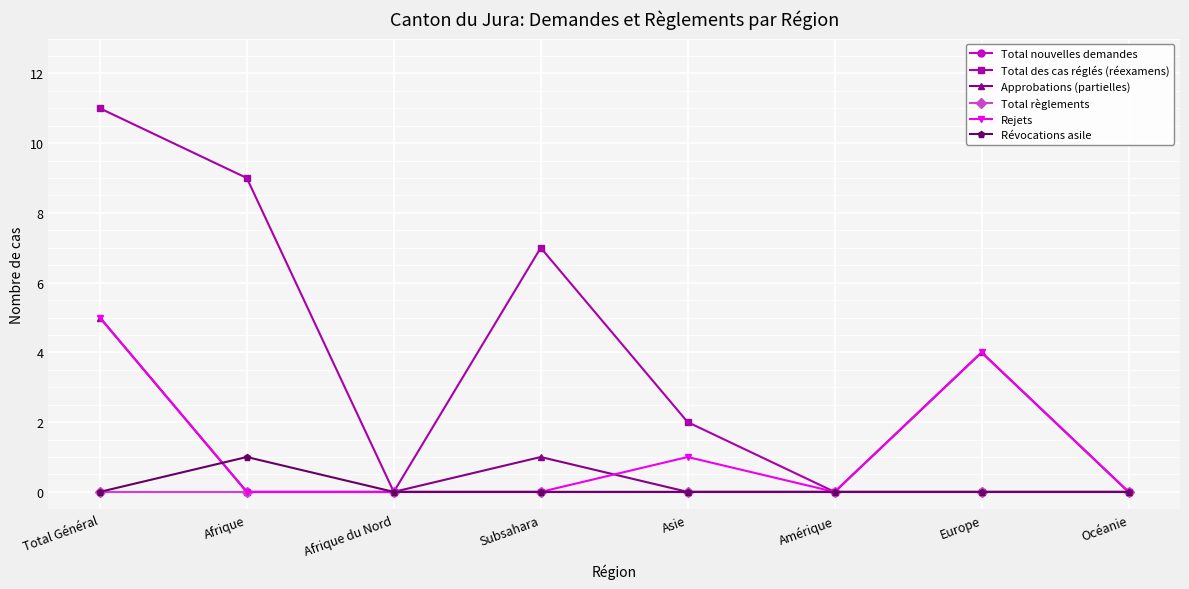

Which series has the widest spread of values?

Total des cas réglés (réexamens)